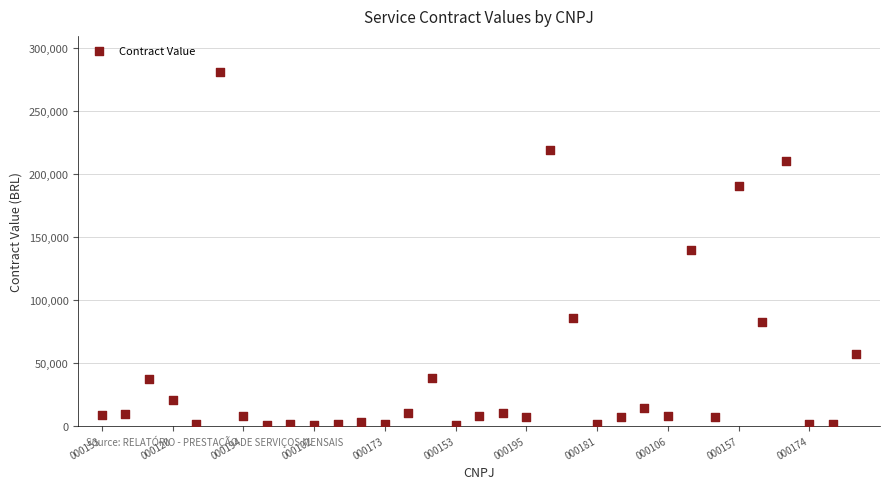

What is the range of Y values (max minus min)?

281031